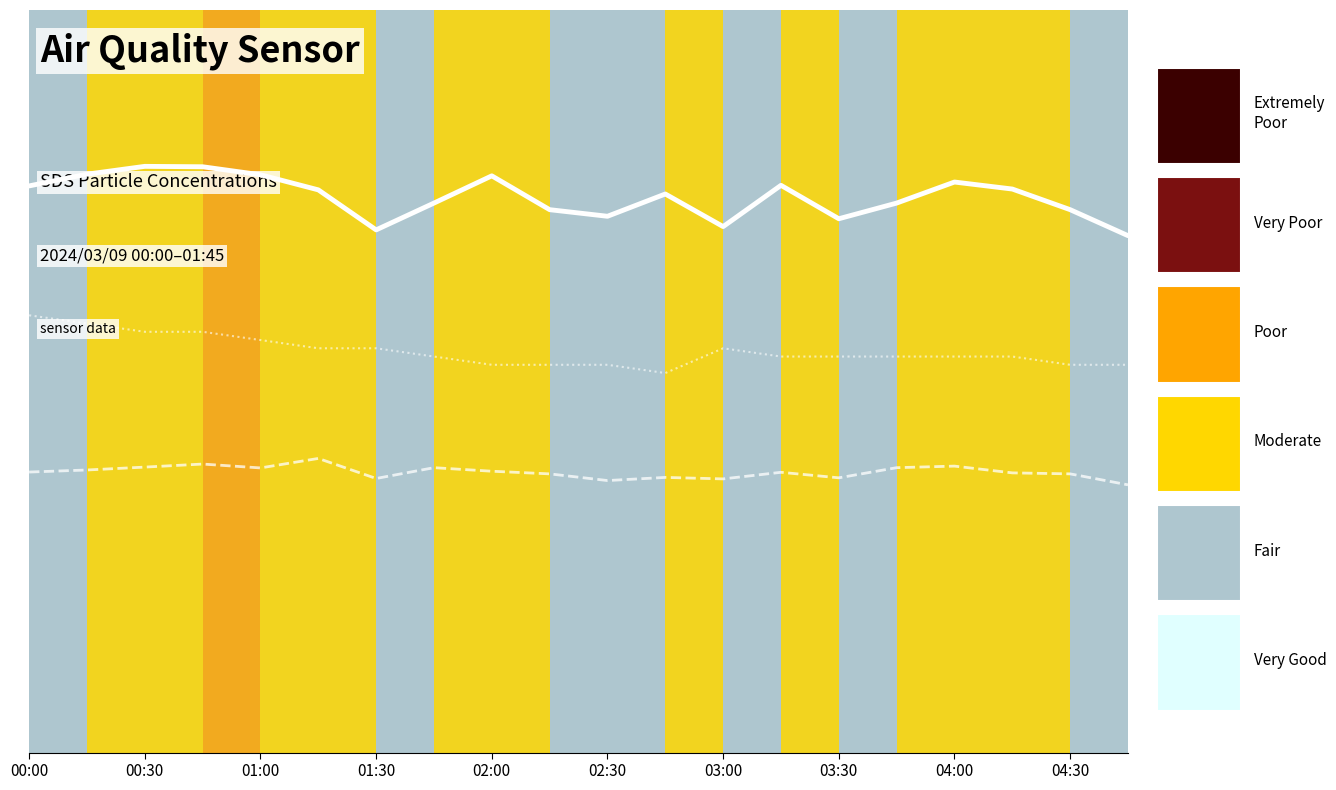

Reading right to left, what are all the values shown in this chart?

SDS_P1: 62.6	65.8	68.3	69.2	66.6	64.7	68.8	63.8	67.7	65.0	65.8	69.9	66.6	63.4	68.2	70.0	71.0	71.0	70.1	68.7
SDS_P2: 32.5	33.8	33.9	34.7	34.5	33.3	34.0	33.2	33.4	33.0	33.8	34.1	34.5	33.2	35.6	34.5	35.0	34.6	34.2	34.0
Temp (×10): 47.0	47.0	48.0	48.0	48.0	48.0	48.0	49.0	46.0	47.0	47.0	47.0	48.0	49.0	49.0	50.0	51.0	51.0	52.0	53.0